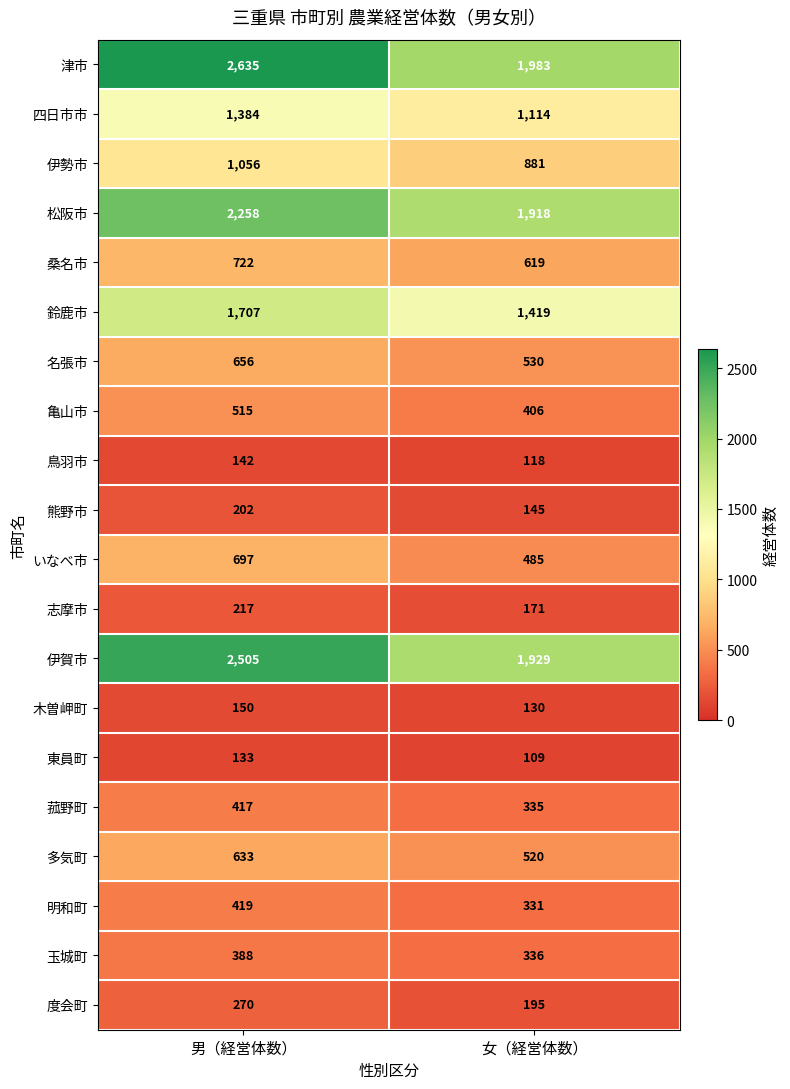

What is the sum of all 名張市 values?

1186